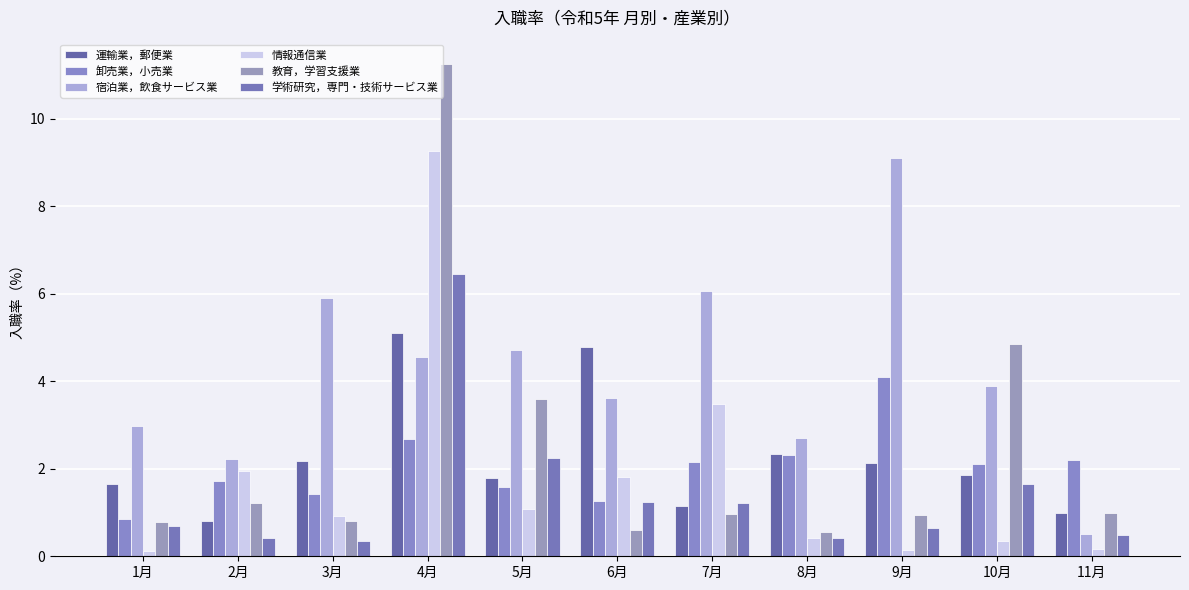

Between 1月 and 9月, which is larger?

9月